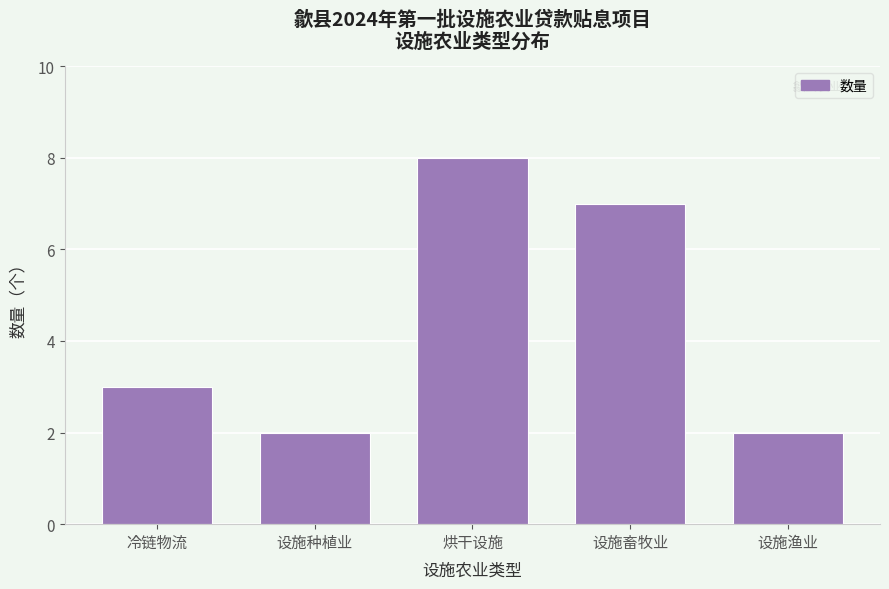

Reading right to left, transcribe all the data shown in this chart.

2	7	8	2	3